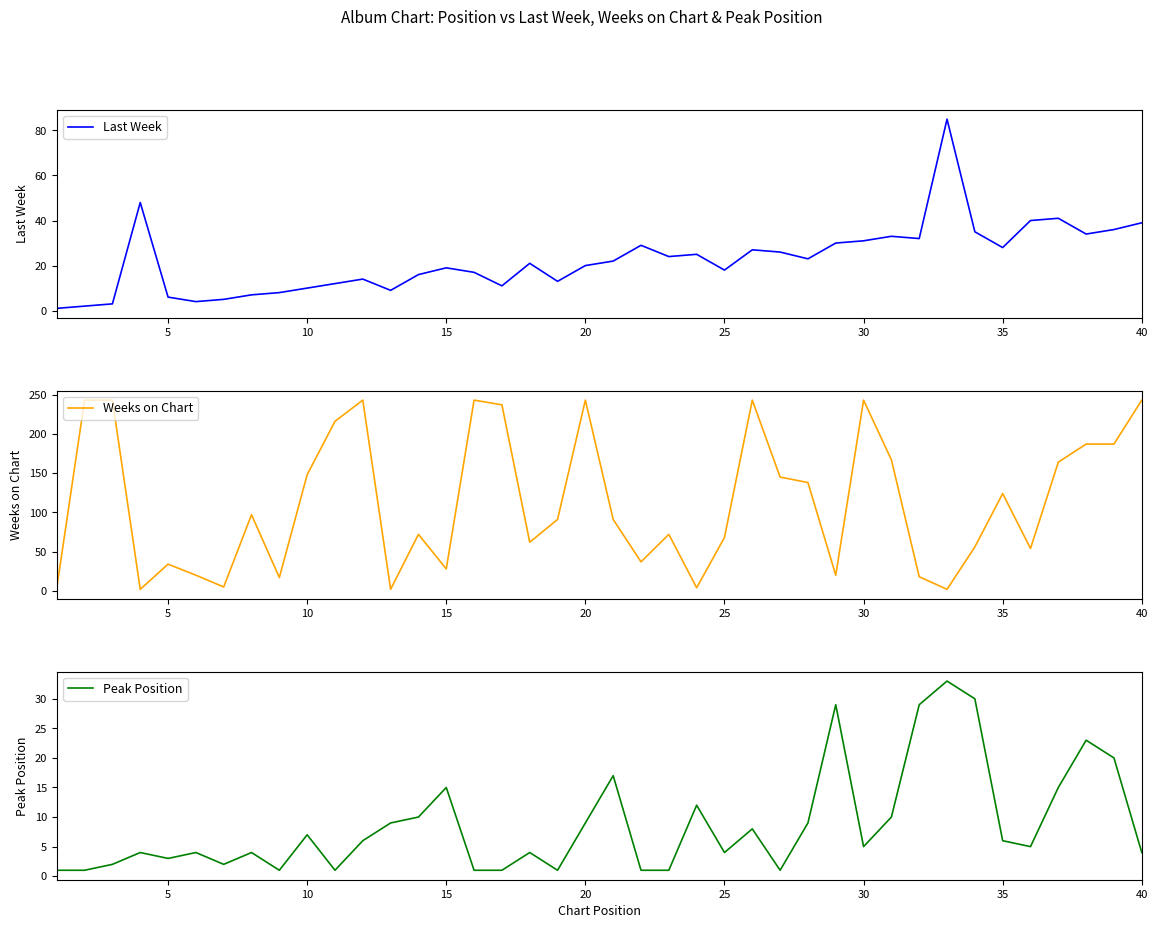

In Last Week, how many points are higher than both neighbors (excluding endpoints)?

10